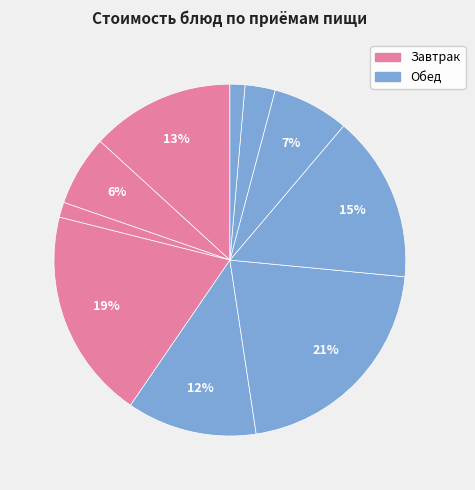

Count the number of slices in the pie.

10